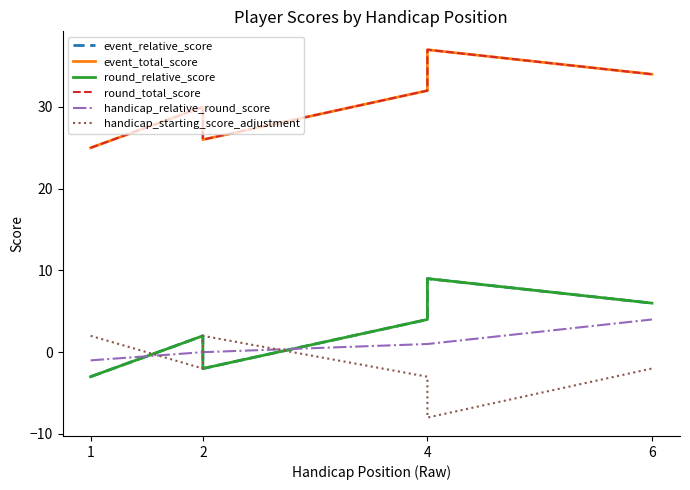

Which series has the largest total across all categories?

event_total_score